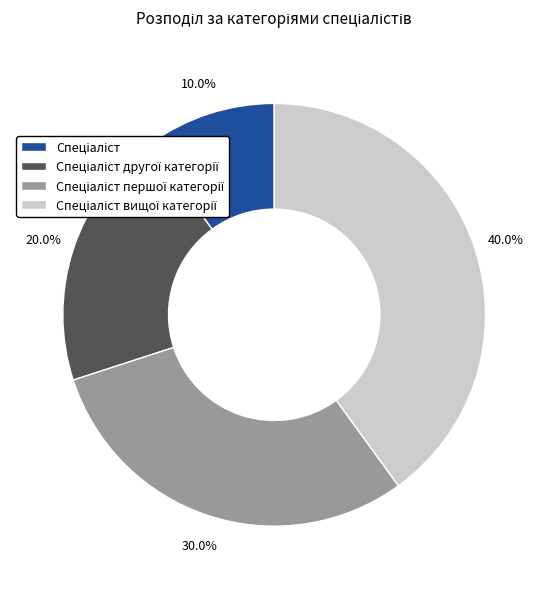

Is there a majority slice in this chart?

No